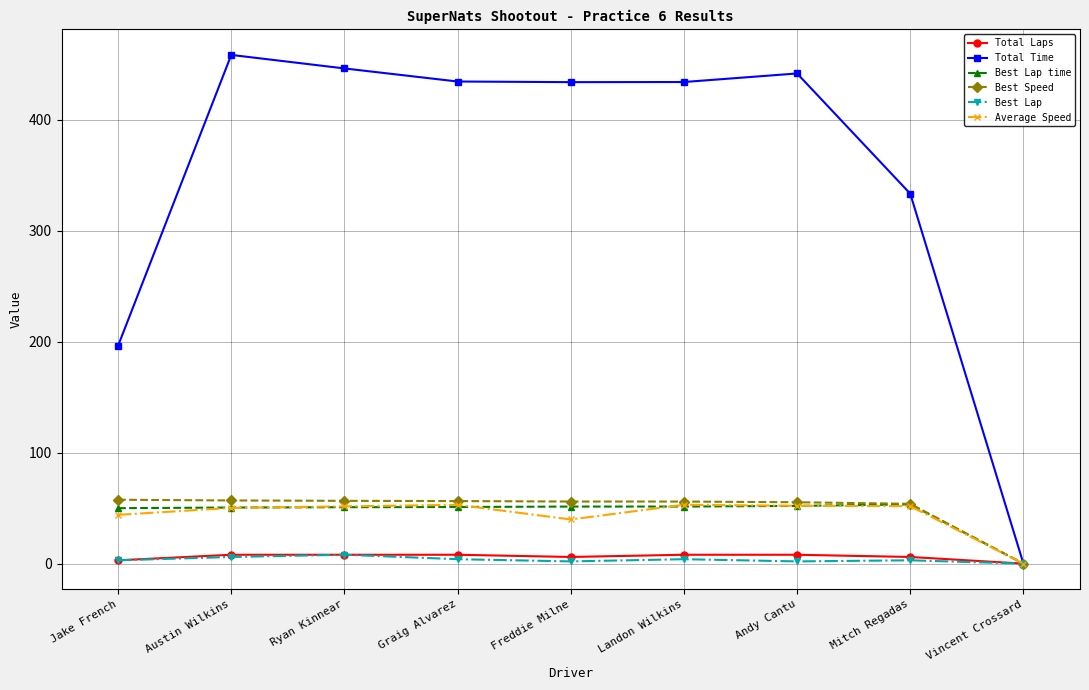

Which series has the largest range (max minus min)?

Total Time